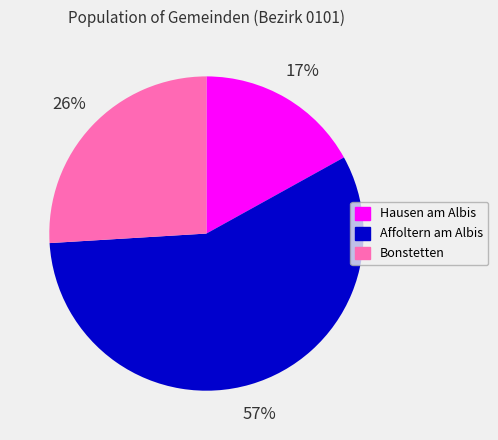

Is it true that Hausen am Albis is 17% of the pie?

True